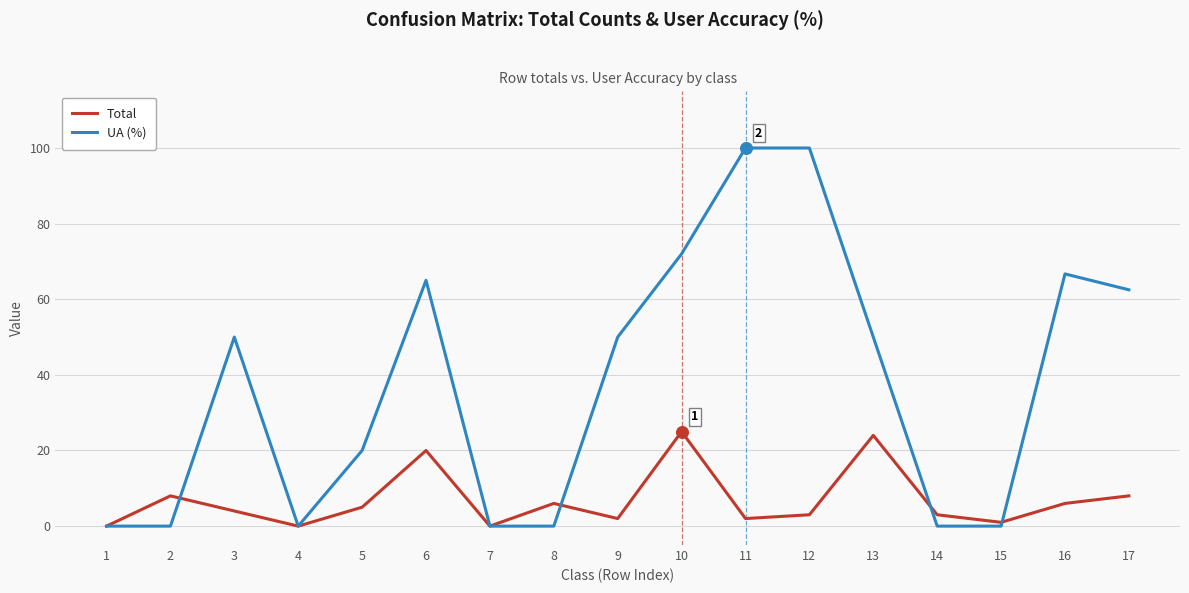

Which series has the largest total across all categories?

UA (%)